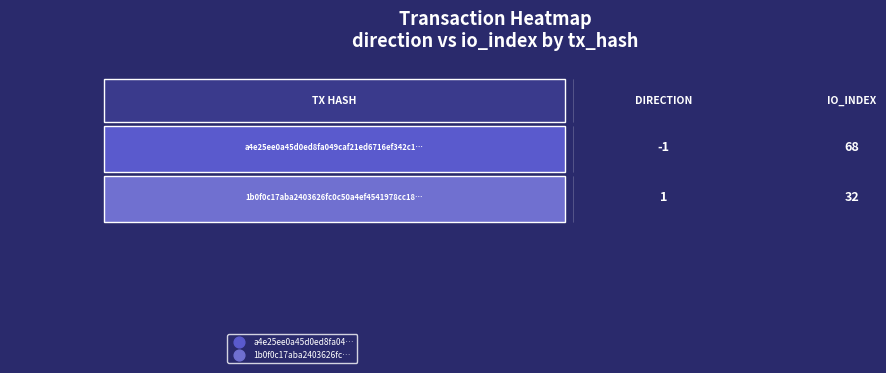

What is the sum of all 1b0f0c17aba2403626fc0c50a4ef4541978cc18 values?

33